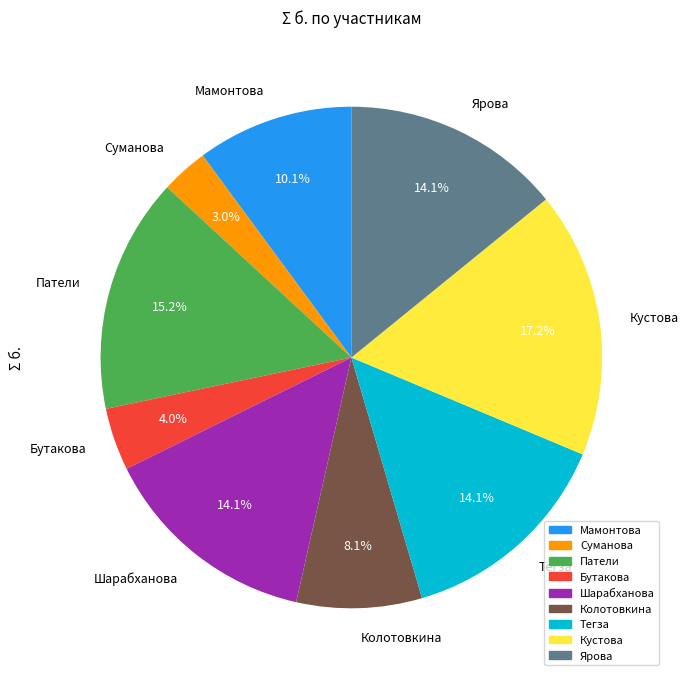

How many slices are in this pie chart?

9